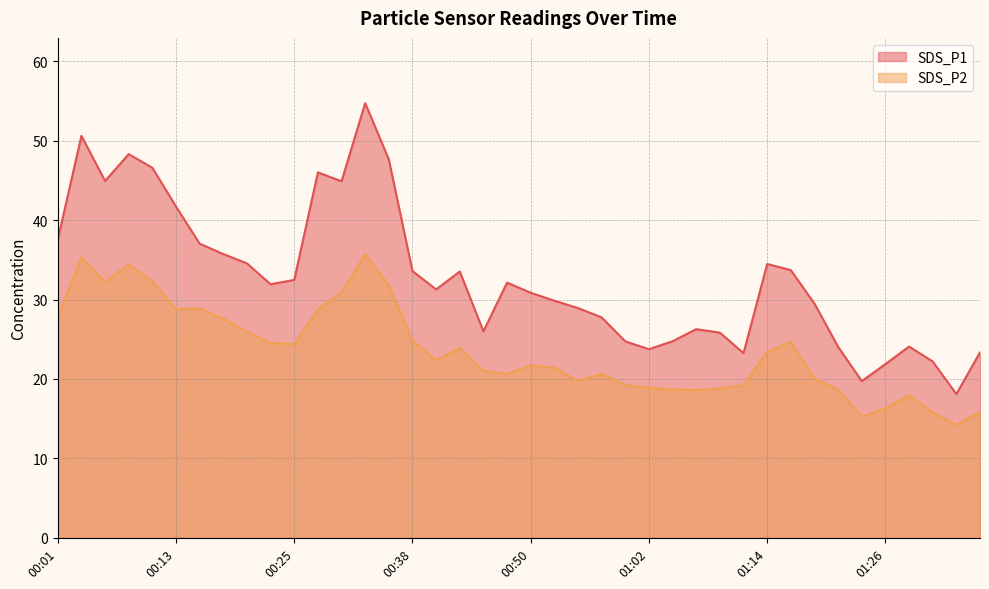

Which has a higher value, 00:04 or 00:30?

00:04